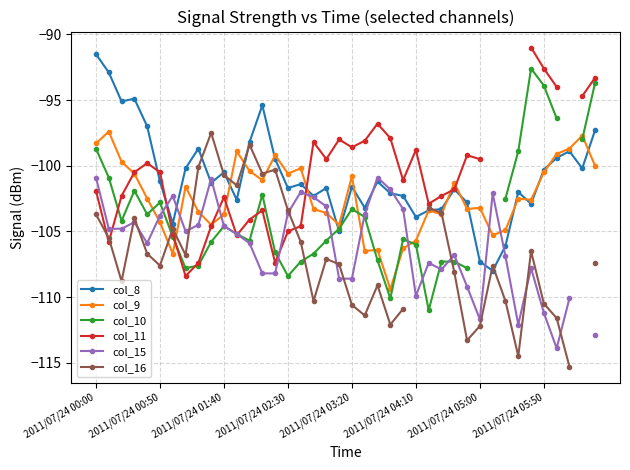

What is the highest value of the col_8 series?

-91.5